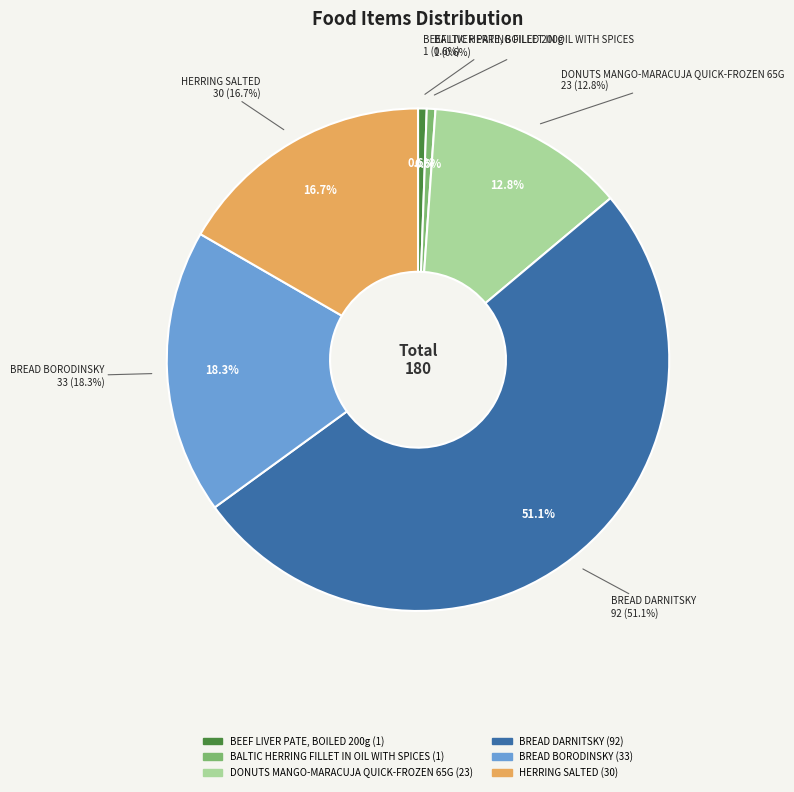

Rank the categories by value from lowest to highest.

BEEF LIVER PATE, BOILED 200g, BALTIC HERRING FILLET IN OIL WITH SPICES, DONUTS MANGO-MARACUJA QUICK-FROZEN 65G, HERRING SALTED, BREAD BORODINSKY, BREAD DARNITSKY